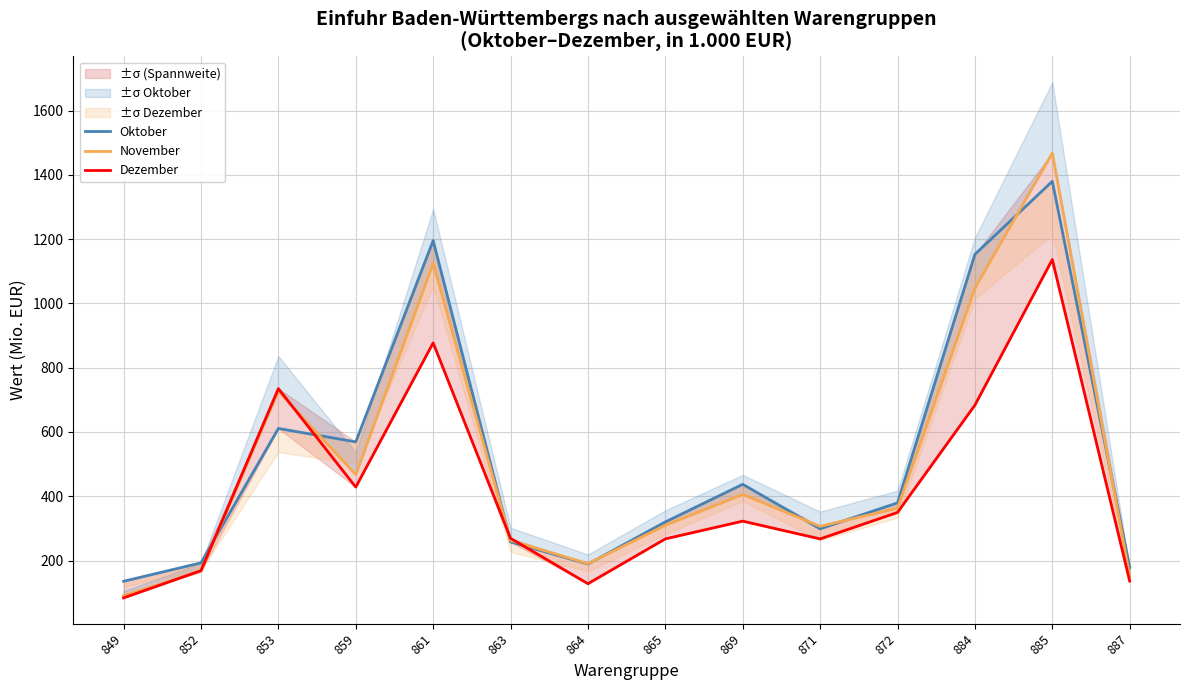

After their last crossing, which series has the higher values: Oktober or Dezember?

Oktober